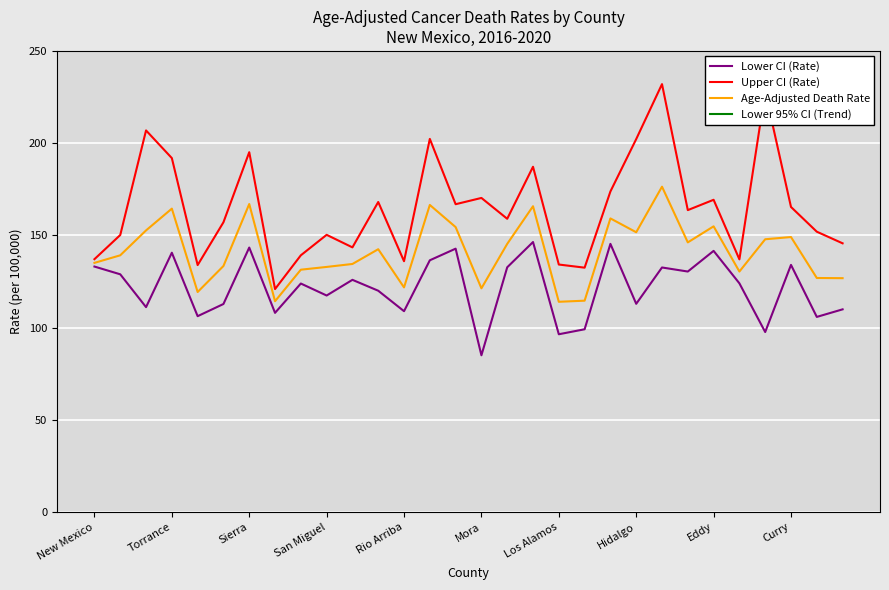

What is the highest value of the Upper CI (Rate) series?

232.0